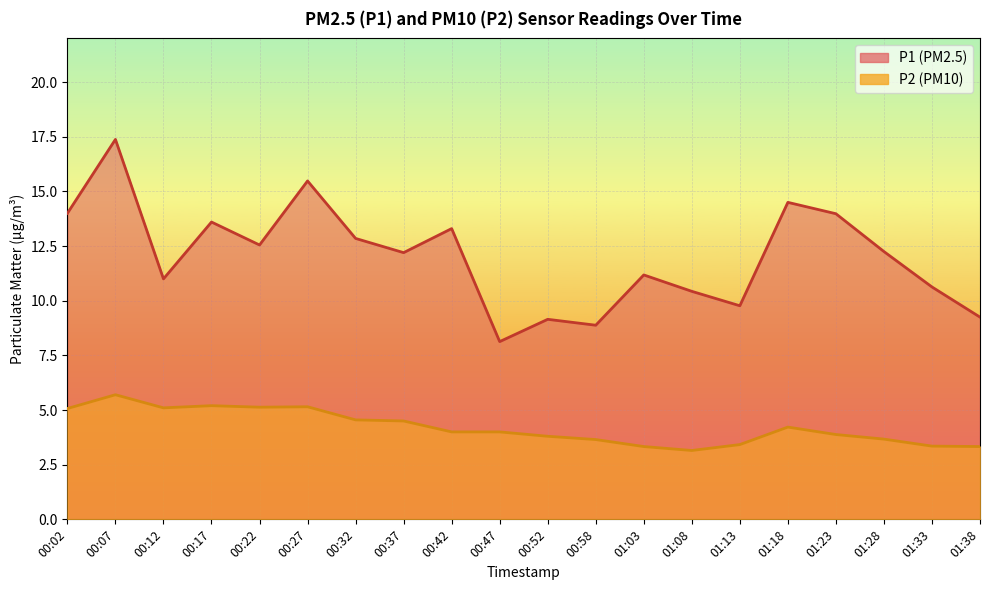

Which series changed the most between 00:02 and 01:38?

P1